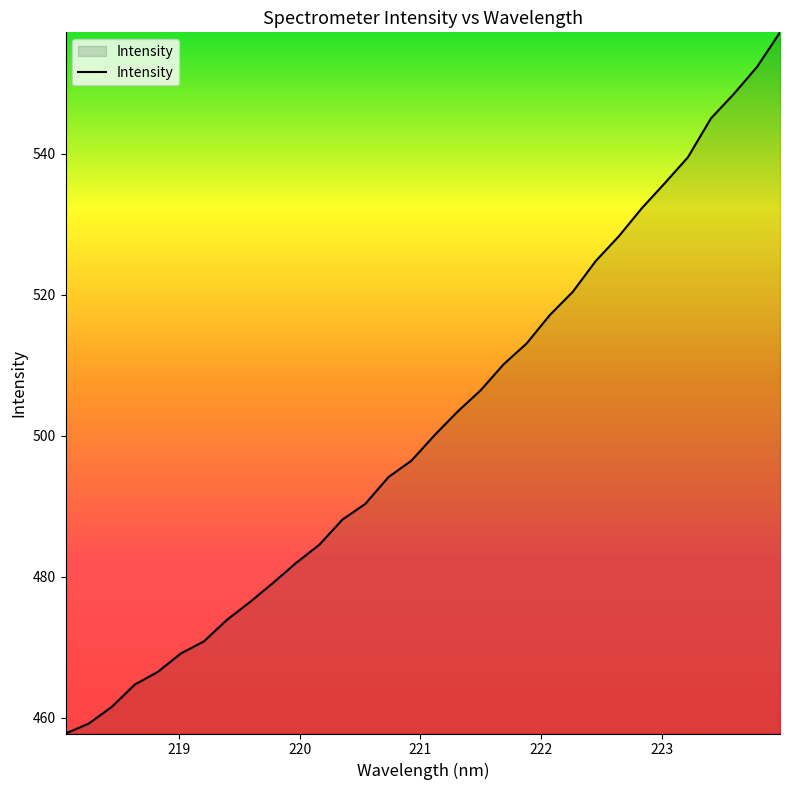

How many categories are shown in the chart?

32